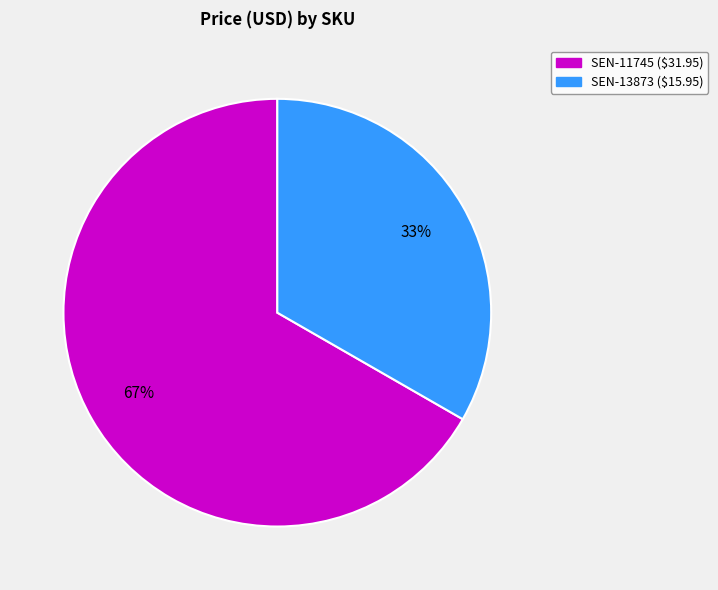

Count the number of slices in the pie.

2